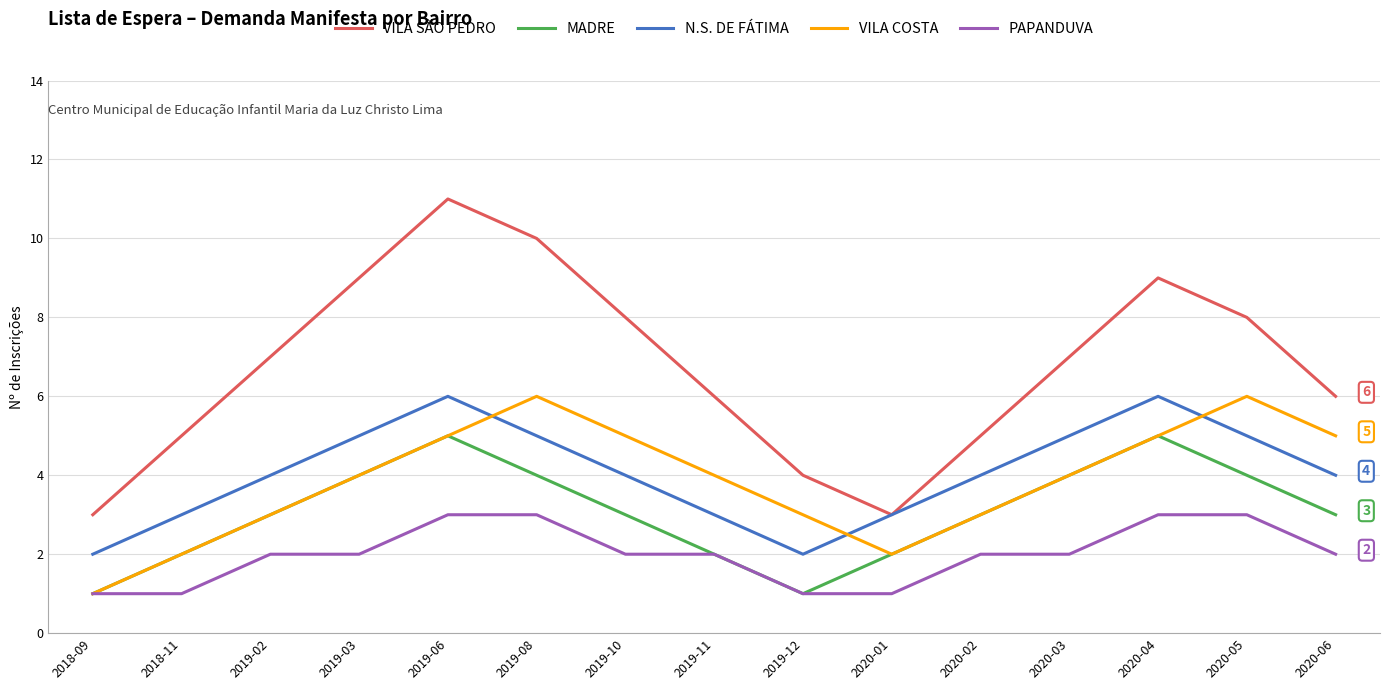

True or false: PAPANDUVA has a value of 2 at 2020-01.

False